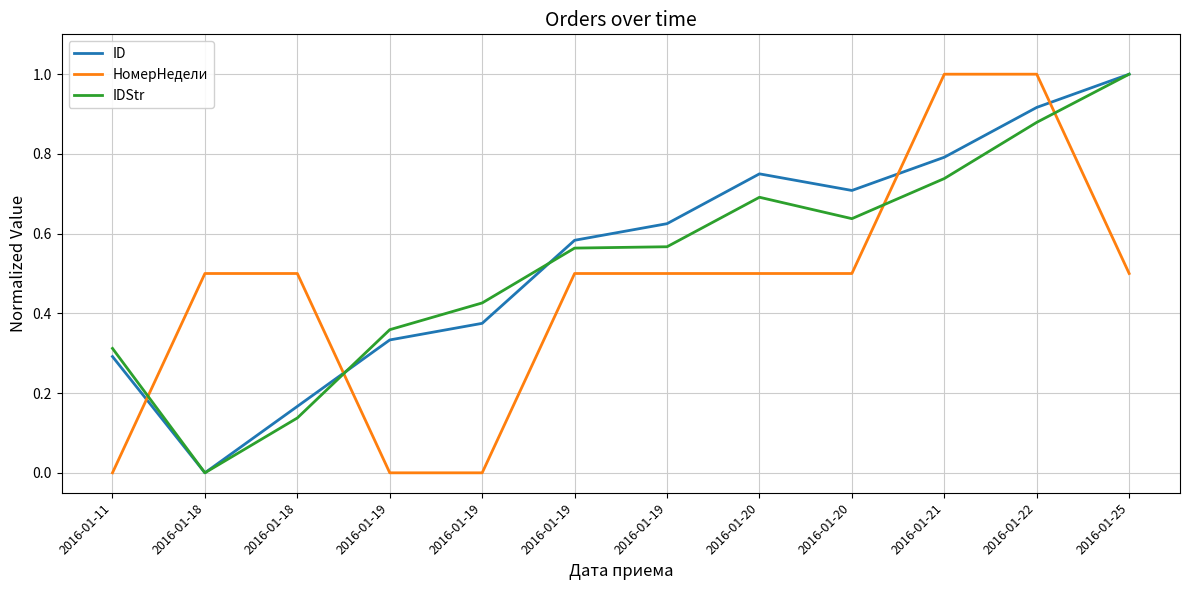

What are all the series names shown in the legend?

ID, НомерНедели, IDStr